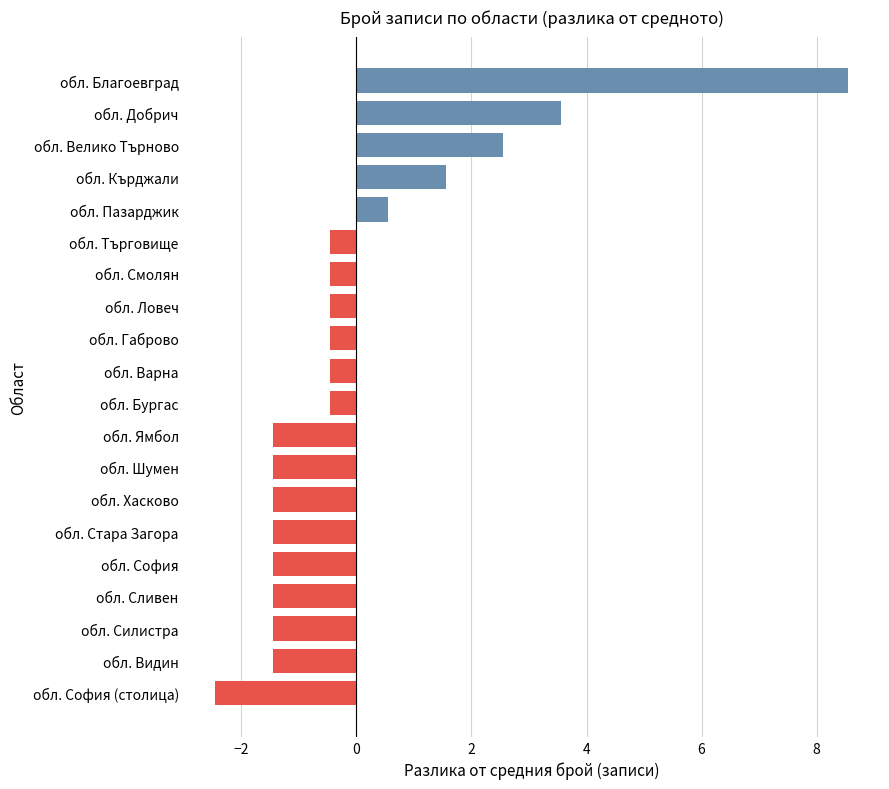

Does the chart contain any negative values?

Yes